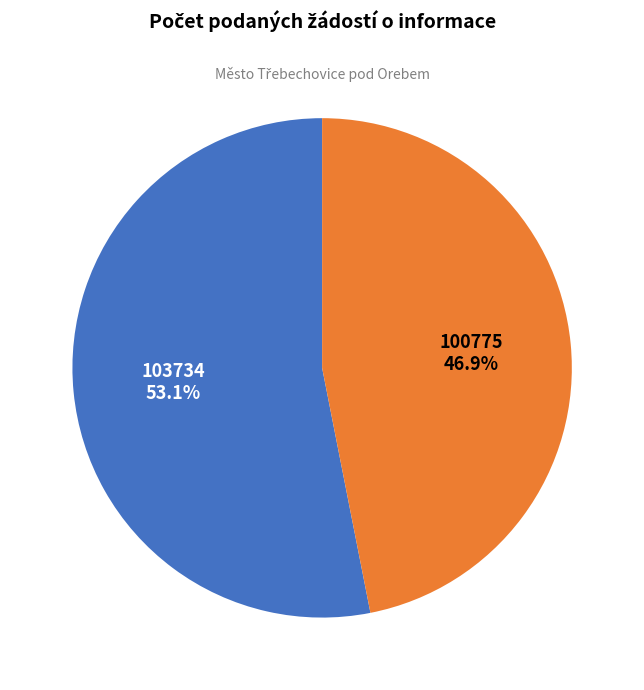

Does 100775 represent more than half of the total?

No